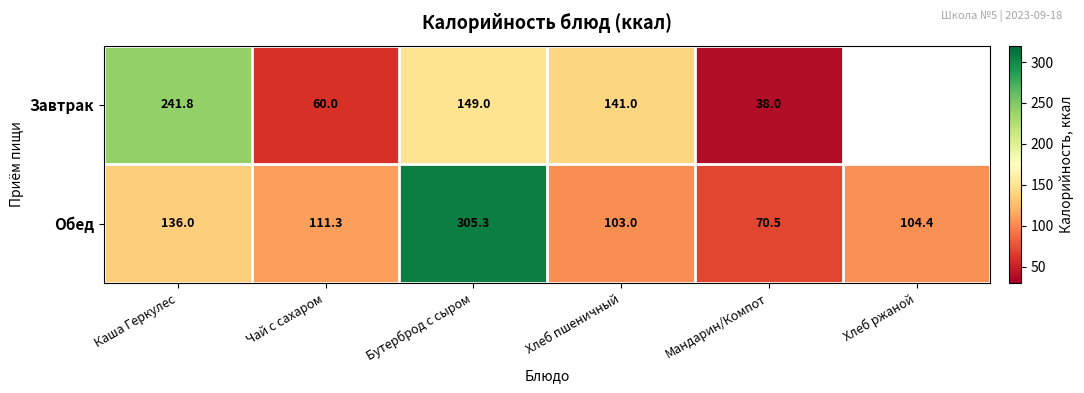

What is the difference between the second highest and second lowest values in the Обед series?

33.0